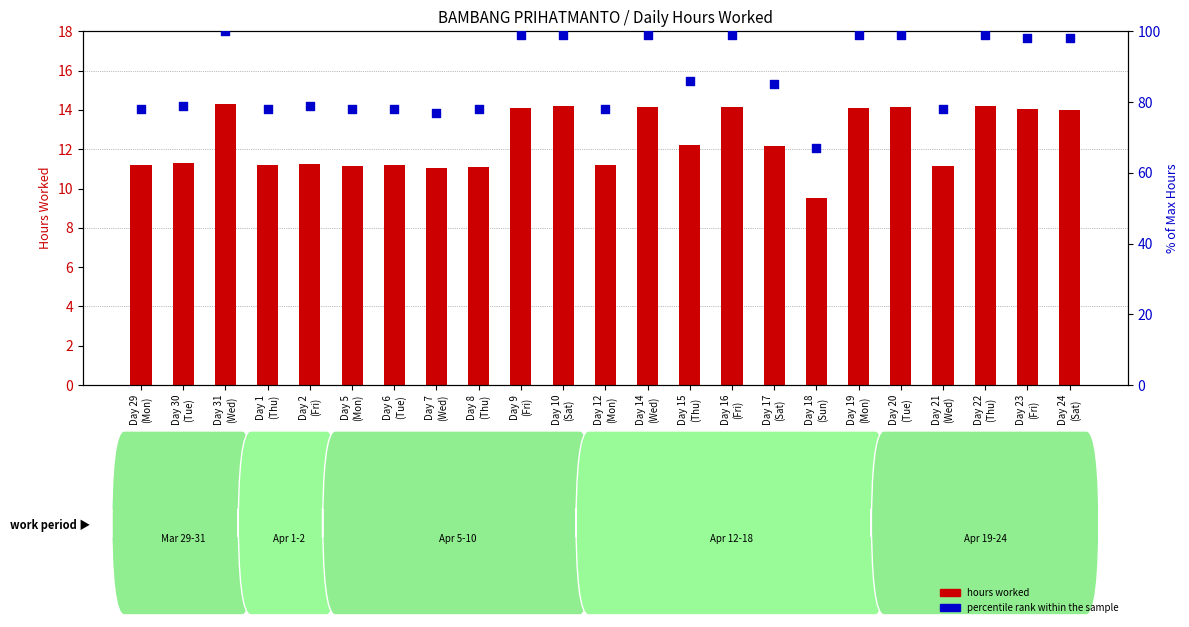

Which series contains the highest Y value?

percentile rank within the sample